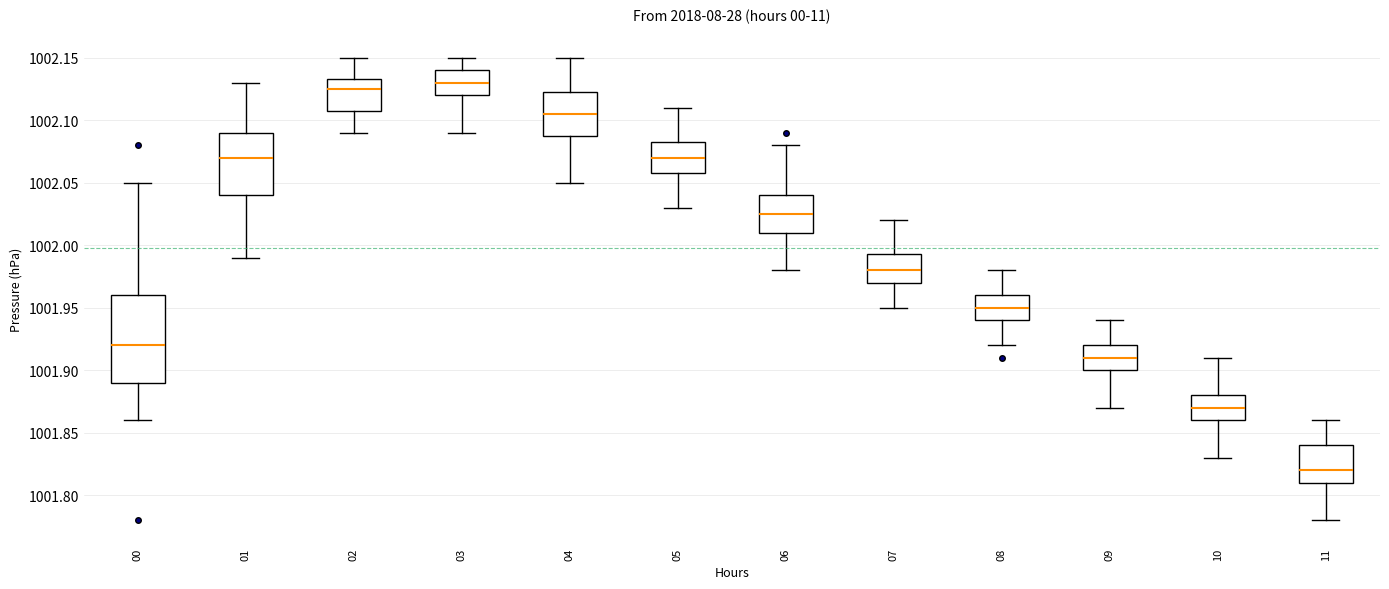

Reading left to right, read every box against the y-axis: the position of its median line, the range the box covers, and the ends of its whiskers. The values are not printed on the chart, so give them approximately, as read against the axis.

00: median 1001.920, box 1001.890 to 1001.960, whiskers 1001.860 to 1002.050
01: median 1002.070, box 1002.040 to 1002.090, whiskers 1001.990 to 1002.130
02: median 1002.125, box 1002.110 to 1002.135, whiskers 1002.090 to 1002.150
03: median 1002.130, box 1002.120 to 1002.140, whiskers 1002.090 to 1002.150
04: median 1002.105, box 1002.090 to 1002.125, whiskers 1002.050 to 1002.150
05: median 1002.070, box 1002.060 to 1002.085, whiskers 1002.030 to 1002.110
06: median 1002.025, box 1002.010 to 1002.040, whiskers 1001.980 to 1002.080
07: median 1001.980, box 1001.970 to 1001.995, whiskers 1001.950 to 1002.020
08: median 1001.950, box 1001.940 to 1001.960, whiskers 1001.920 to 1001.980
09: median 1001.910, box 1001.900 to 1001.920, whiskers 1001.870 to 1001.940
10: median 1001.870, box 1001.860 to 1001.880, whiskers 1001.830 to 1001.910
11: median 1001.820, box 1001.810 to 1001.840, whiskers 1001.780 to 1001.860